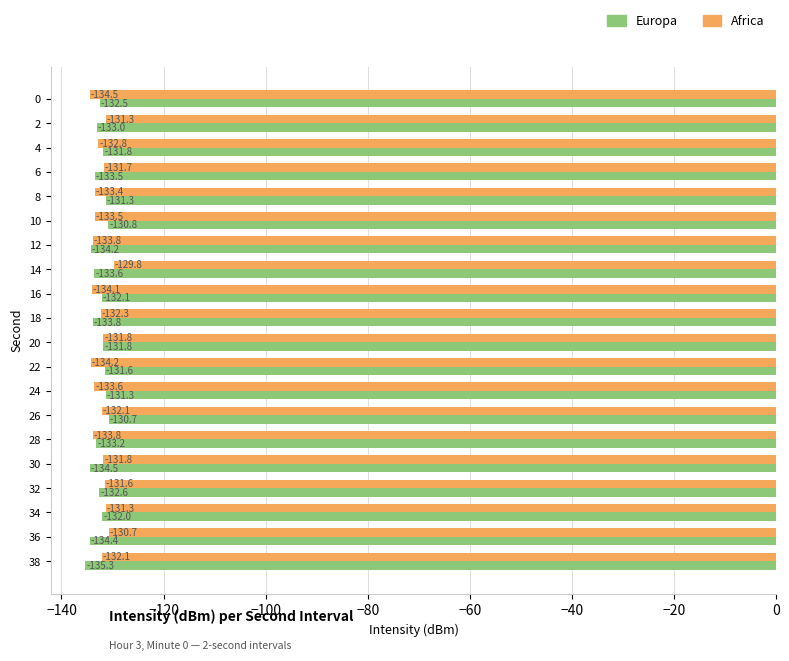

Which series changed the most between 34 and 36?

Europa